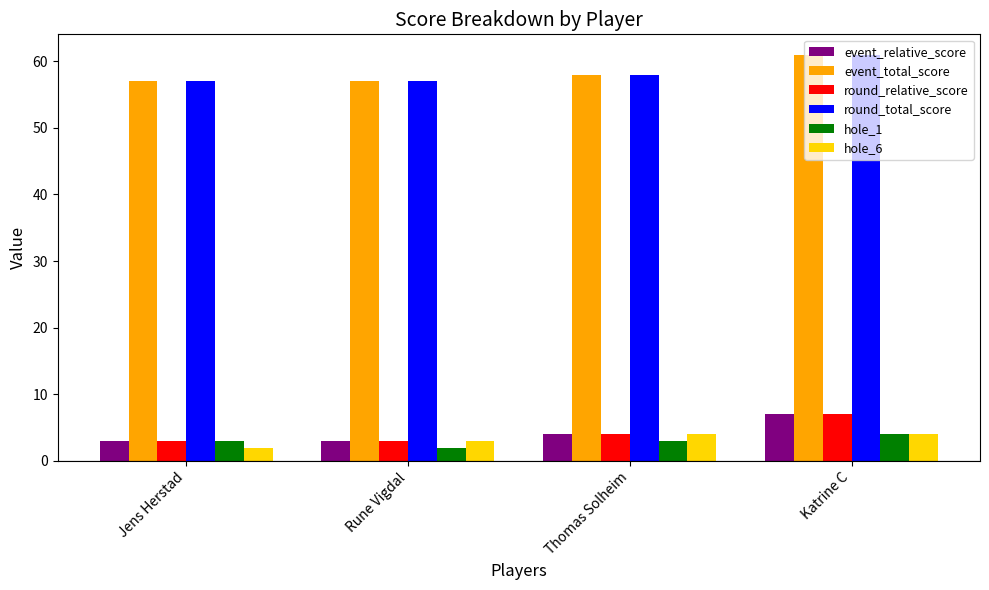

Reading right to left, what are all the values shown in this chart?

event_relative_score: Katrine C=7	Thomas Solheim=4	Rune Vigdal=3	Jens Herstad=3
event_total_score: Katrine C=61	Thomas Solheim=58	Rune Vigdal=57	Jens Herstad=57
round_relative_score: Katrine C=7	Thomas Solheim=4	Rune Vigdal=3	Jens Herstad=3
round_total_score: Katrine C=61	Thomas Solheim=58	Rune Vigdal=57	Jens Herstad=57
hole_1: Katrine C=4	Thomas Solheim=3	Rune Vigdal=2	Jens Herstad=3
hole_6: Katrine C=4	Thomas Solheim=4	Rune Vigdal=3	Jens Herstad=2